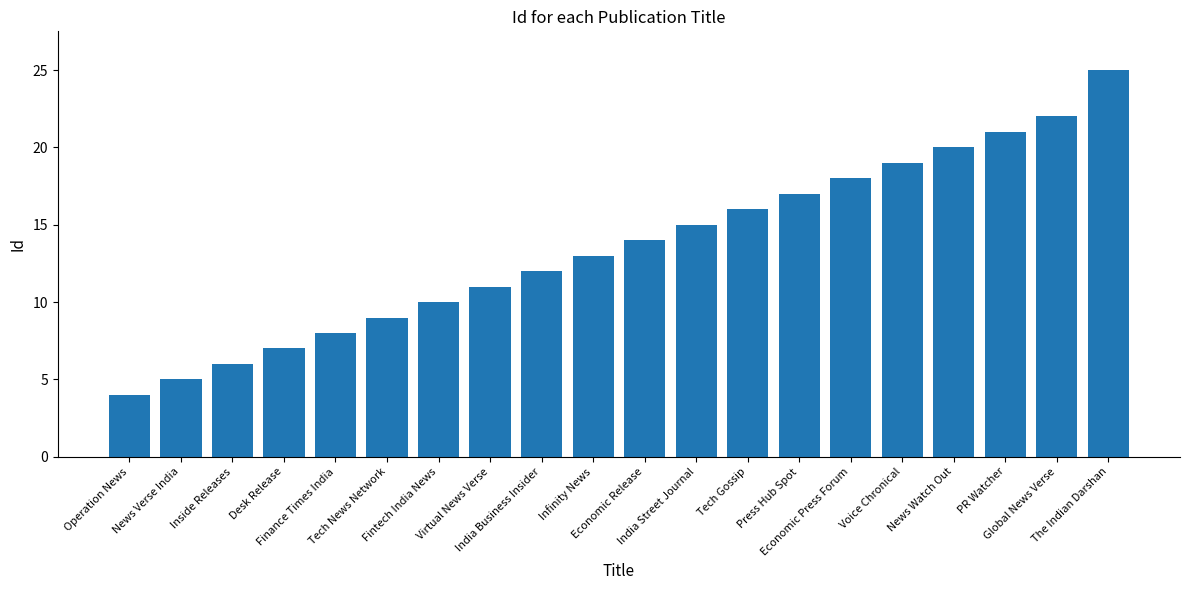

Does the chart contain stacked bars?

No